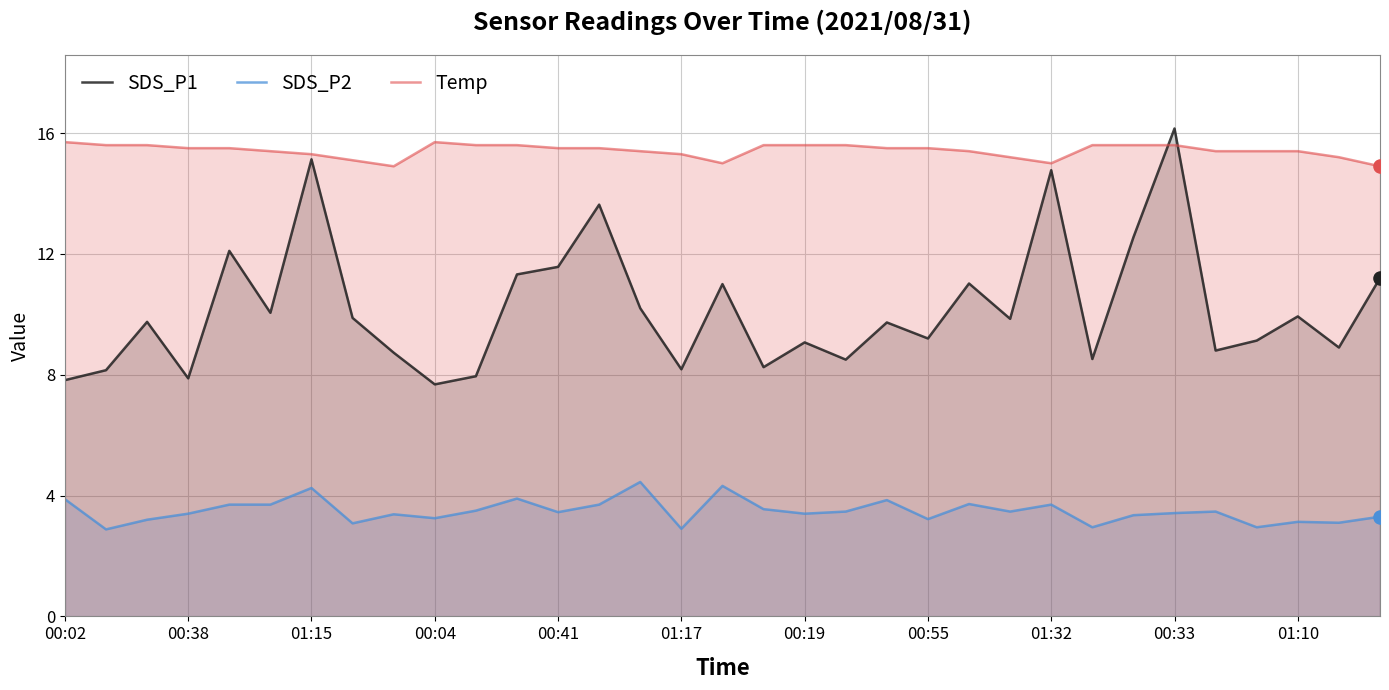

Which series has the largest Y range (max minus min)?

SDS_P1